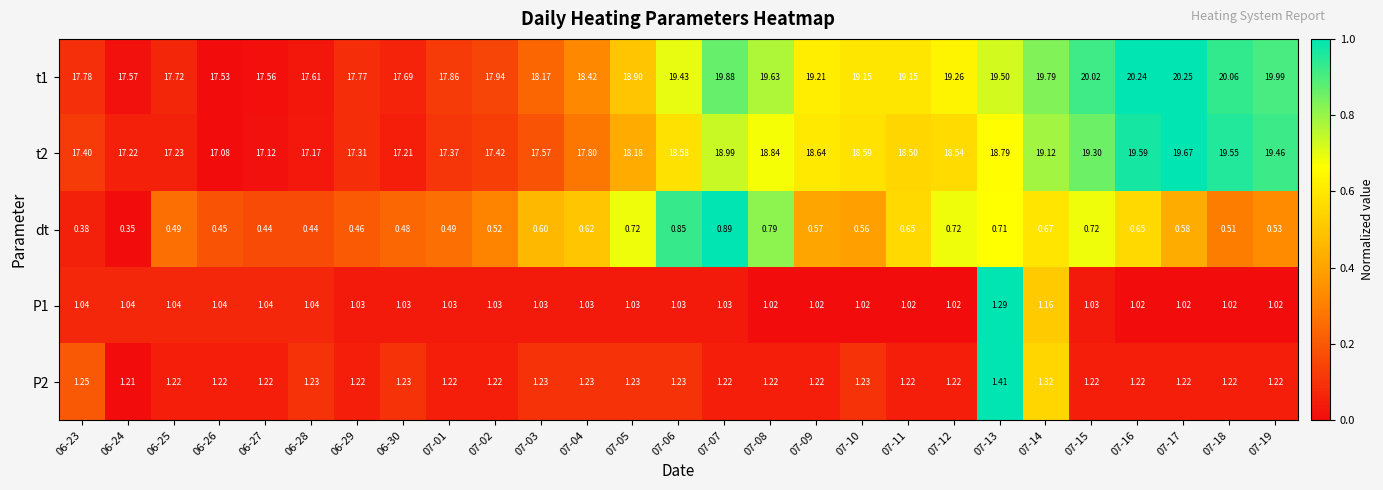

Is the value of P2 at 06-29 greater than the value of dt at 07-18?

Yes